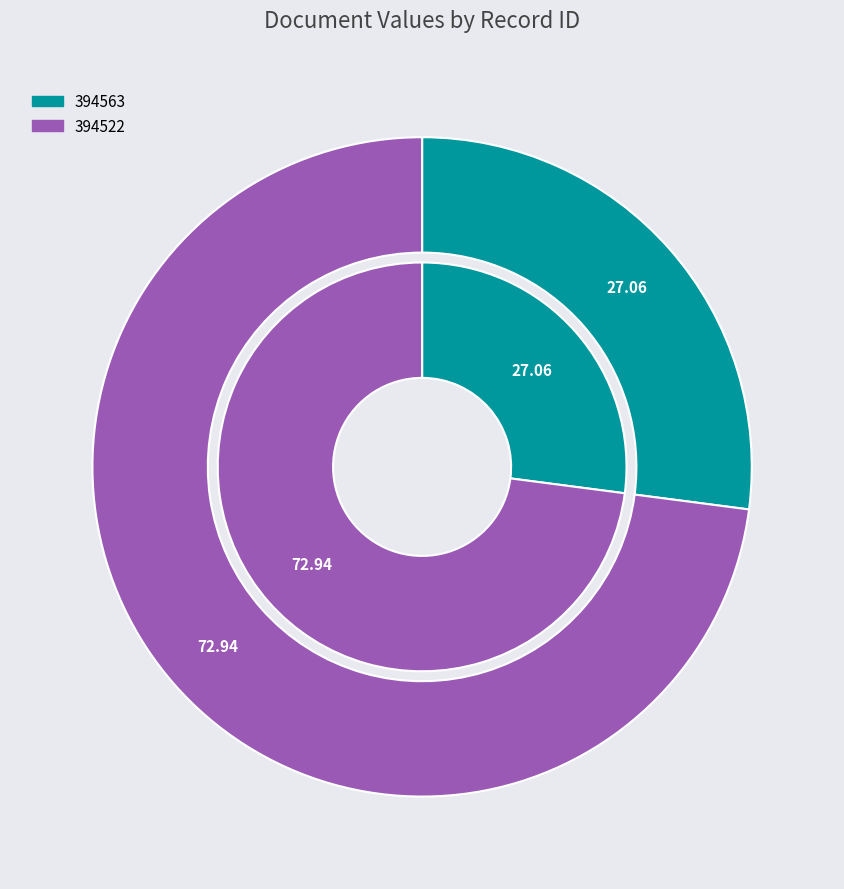

How many slices are in this pie chart?

2